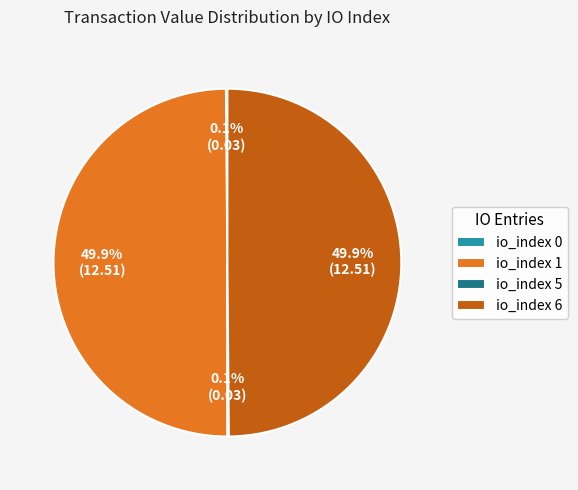

How much of the chart is everything except io_index 6?

50.1%